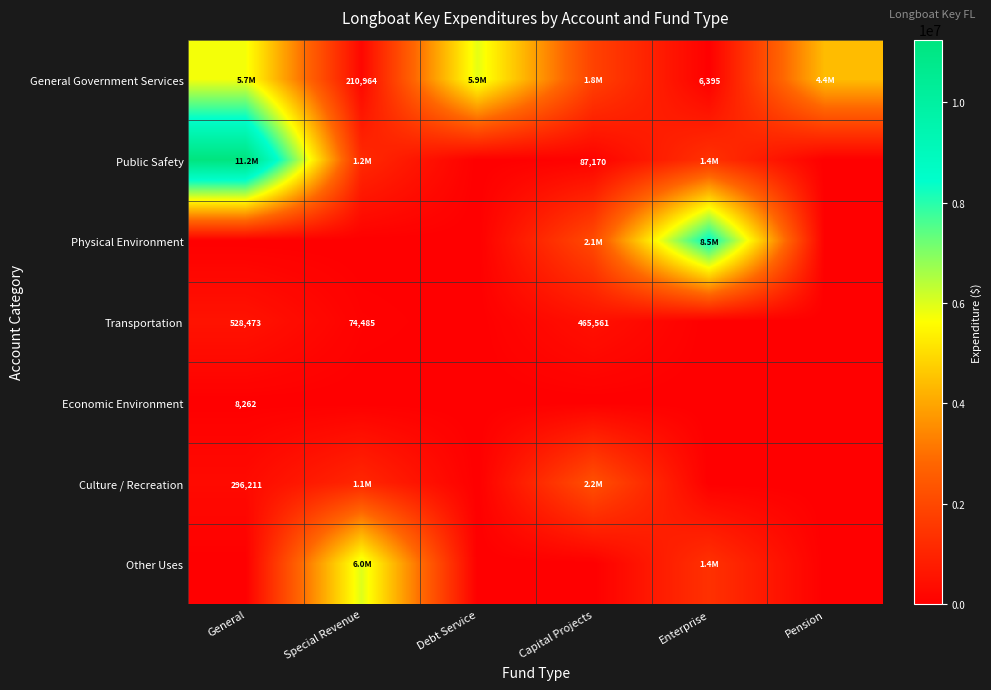

True or false: General Government Services has a value of 6395 at Enterprise.

True